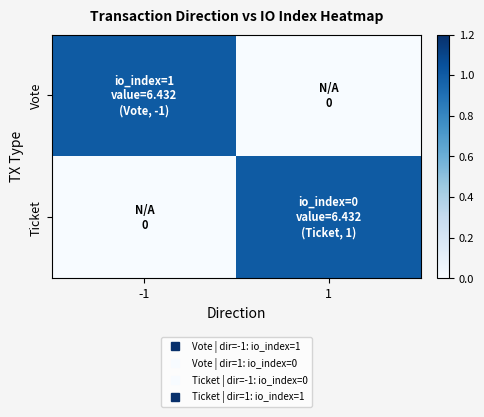

Rank the series by their maximum value, from highest to lowest.

Vote, Ticket